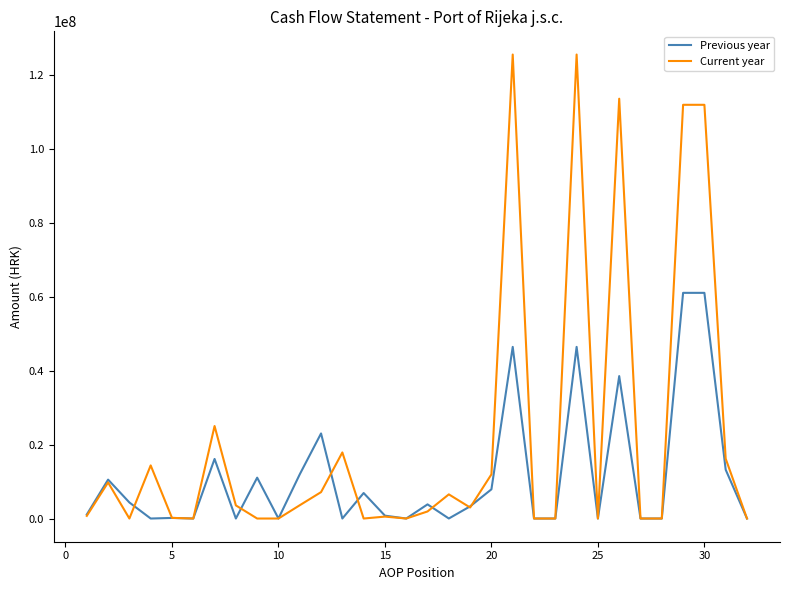

What is the sum of all Current year values?

711000454